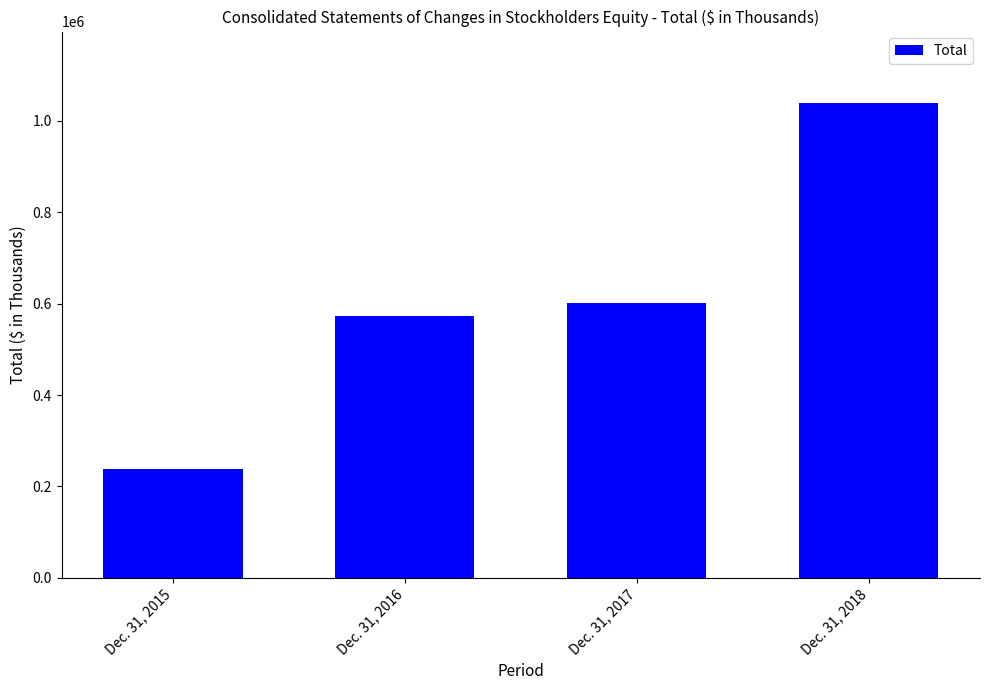

What is the value of the 3rd bar from the left?

601941